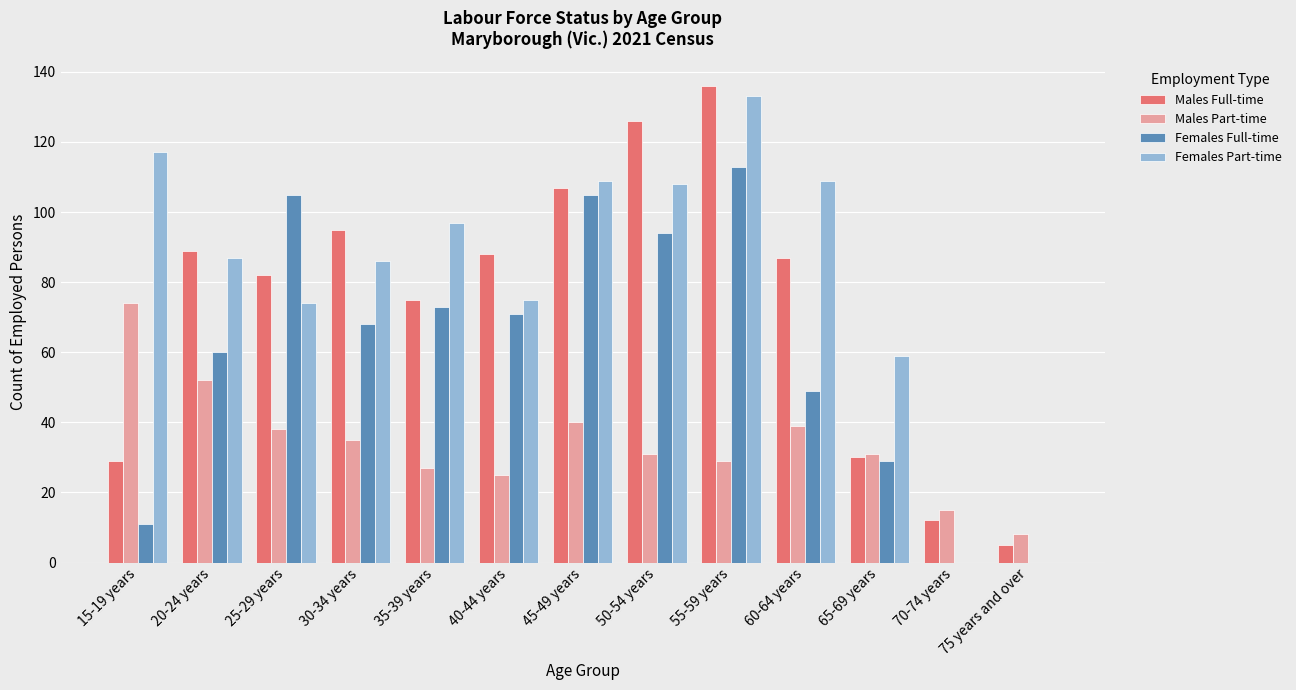

How many series are shown in this chart?

4